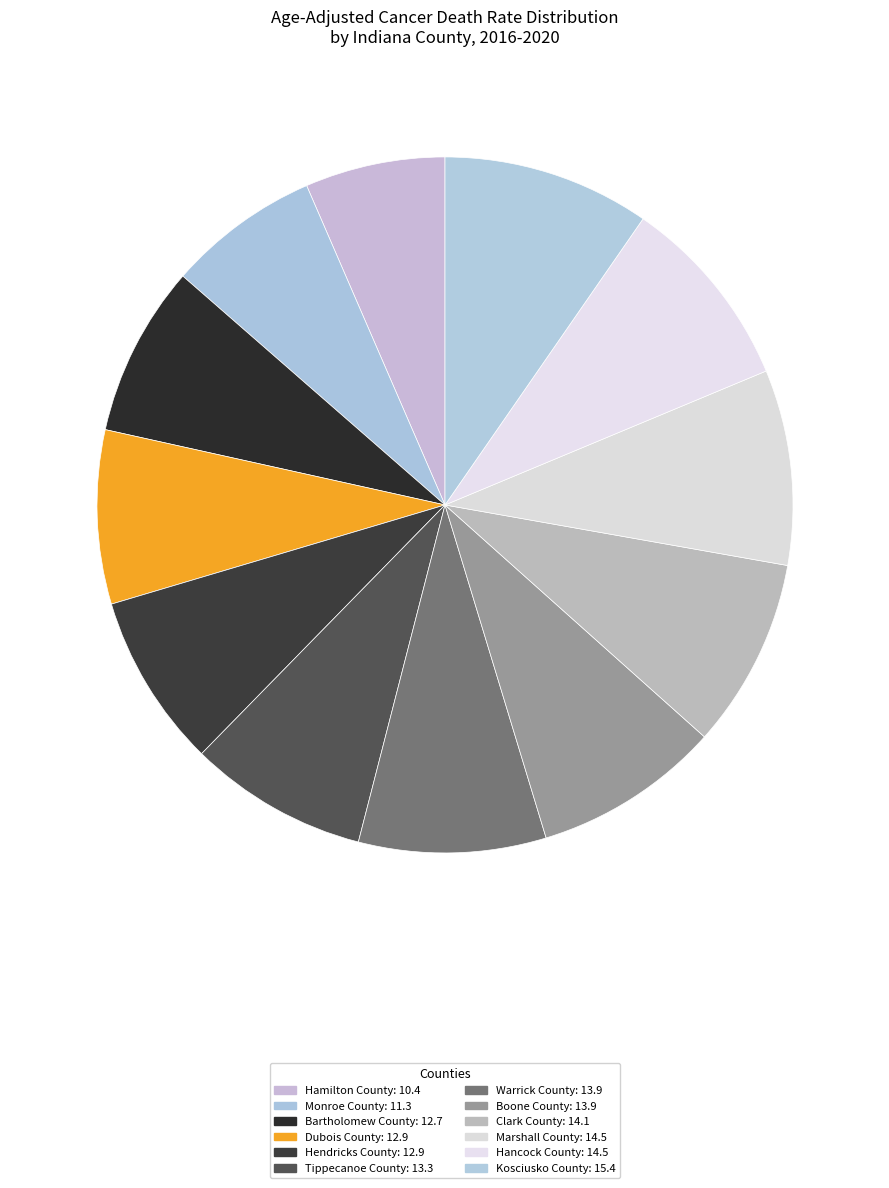

Is it true that Hendricks County is 17% of the pie?

False